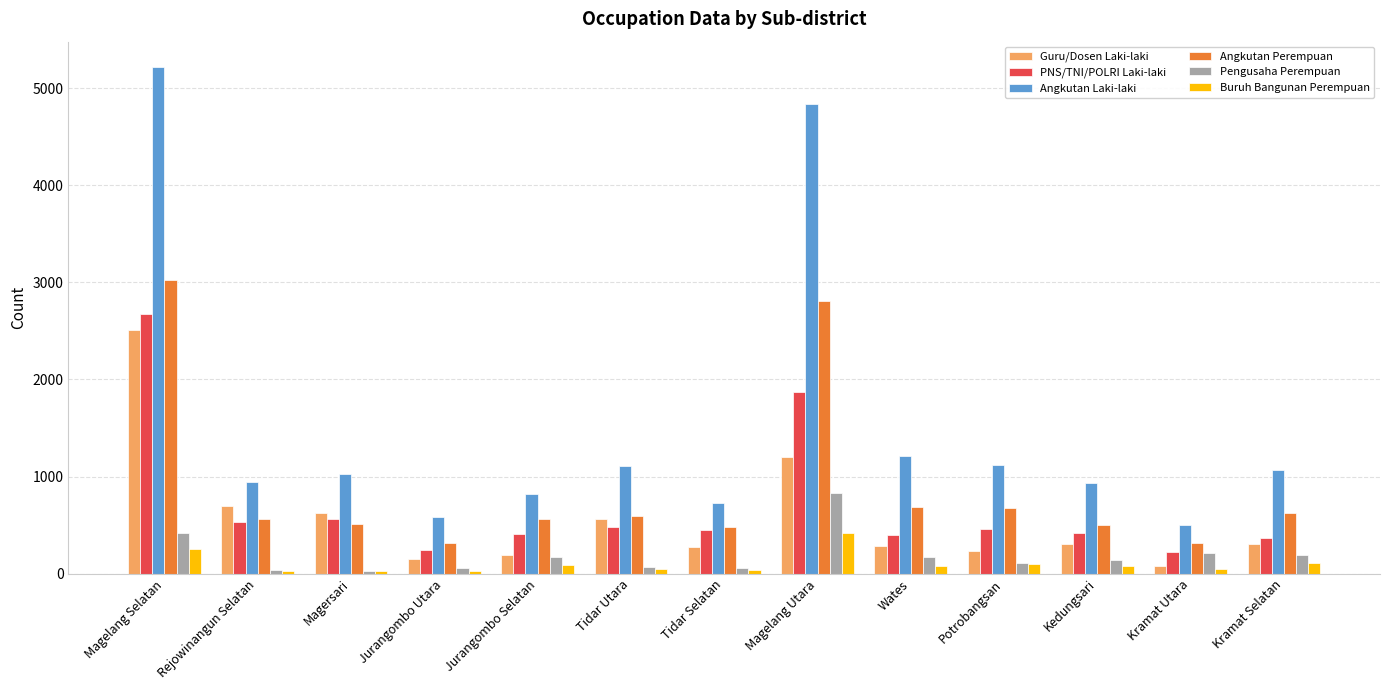

Where is Pengusaha Perempuan nearest to the value 430?

Magelang Selatan